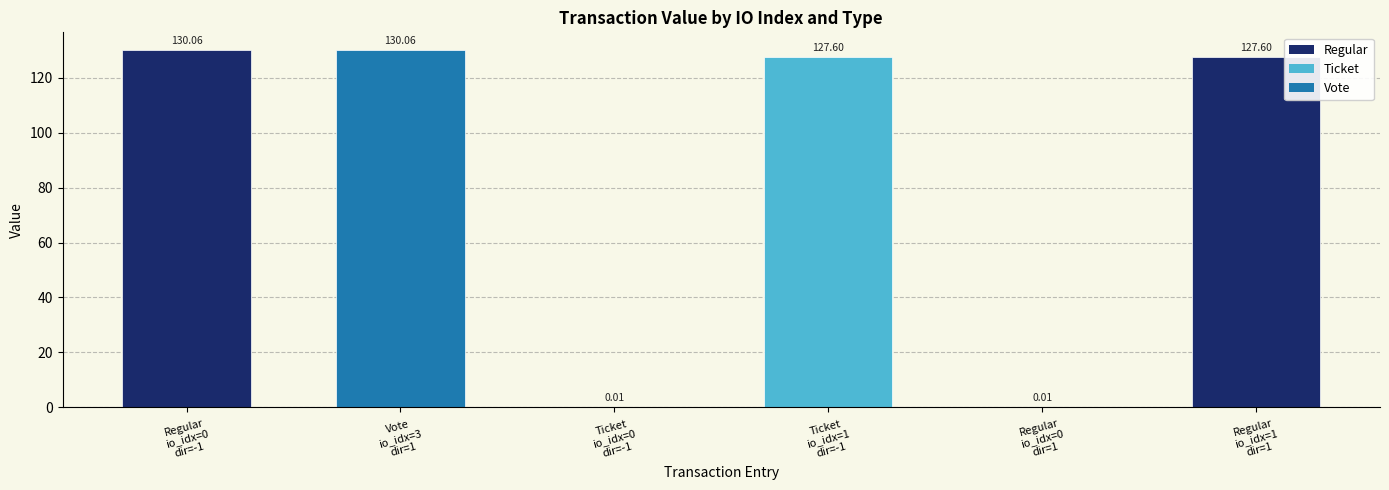

At which label is the value closest to 65?

Ticket io_idx=1 dir=-1